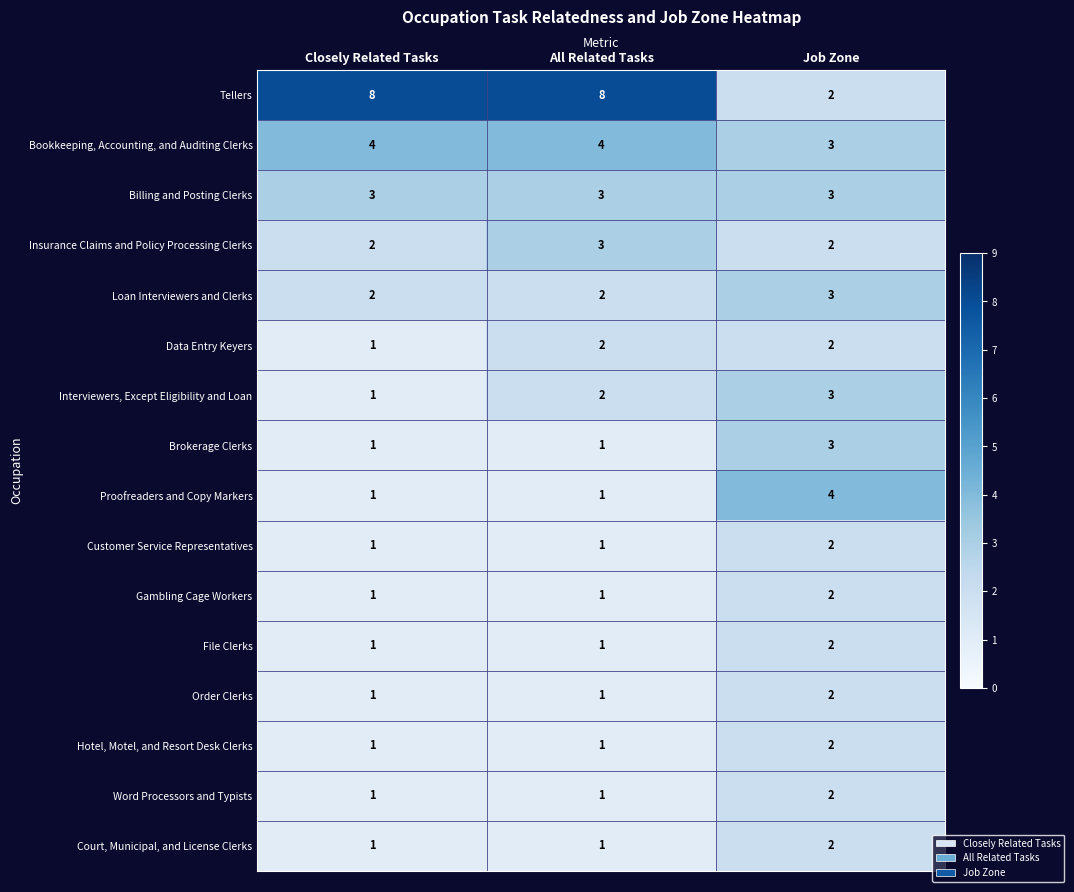

What is the total value across all series at Job Zone?

39